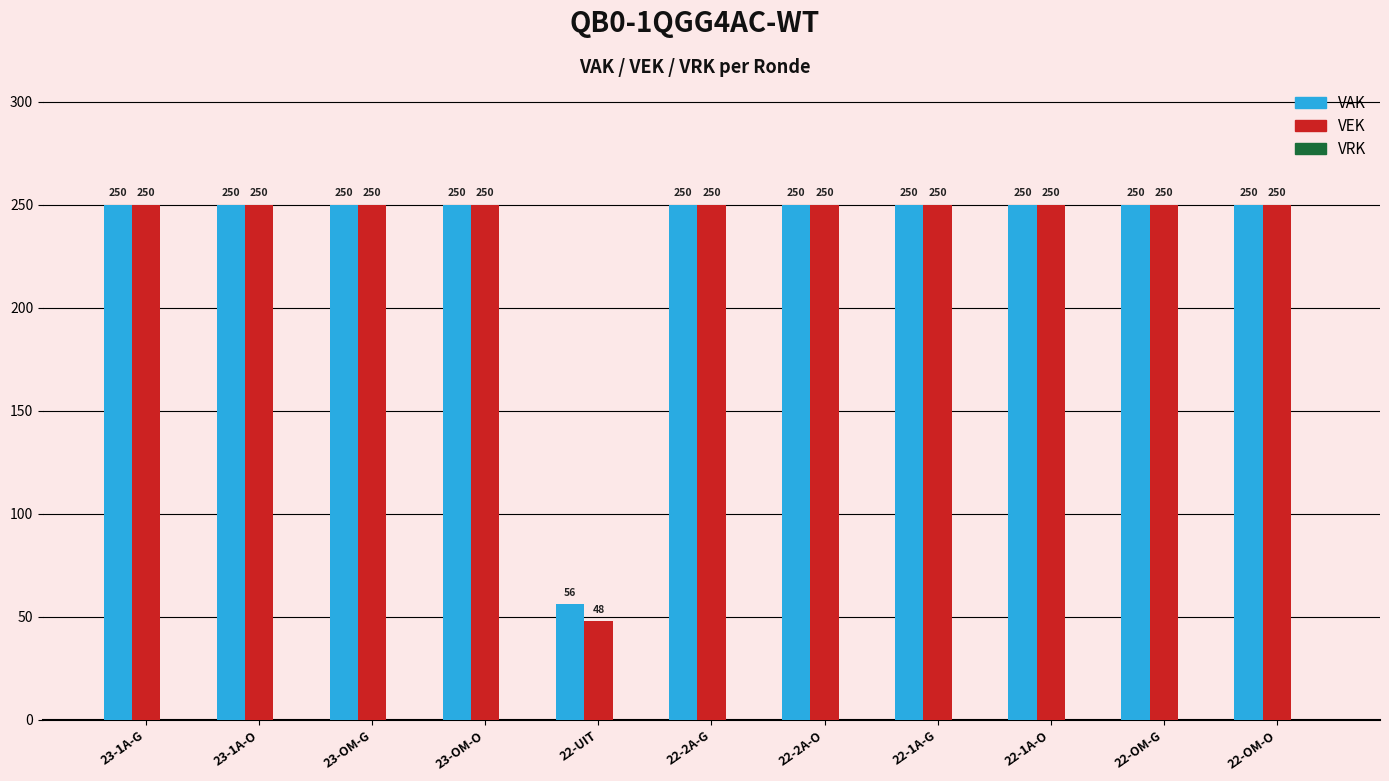

What is the value of the VAK bar at the 8th from the left?

250